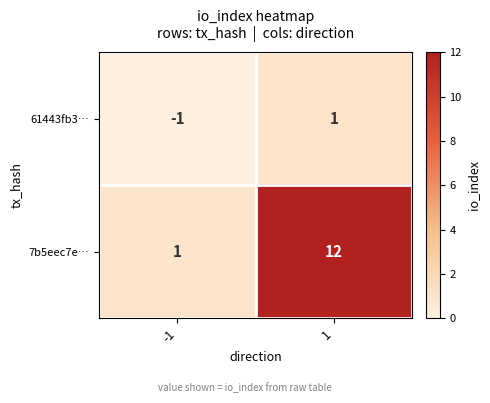

Which series changed the most between -1 and 1?

7b5eec7e…